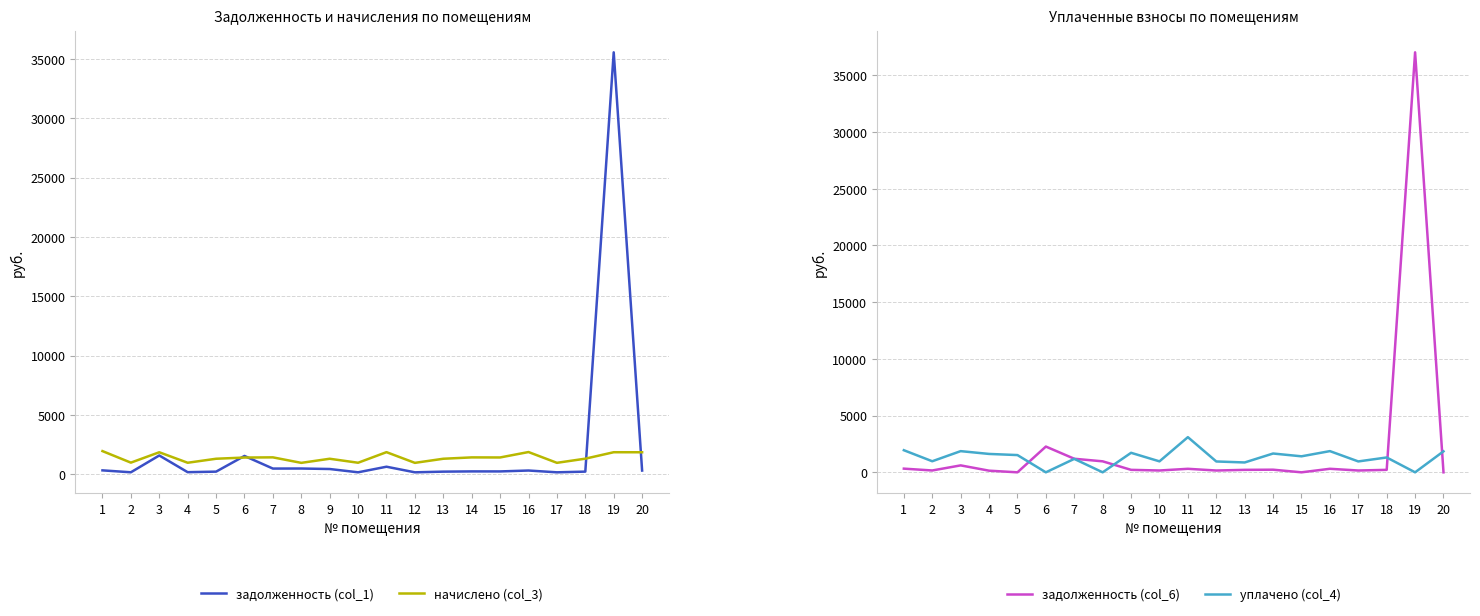

At which category does начислено (col_3) reach its first local peak?

3